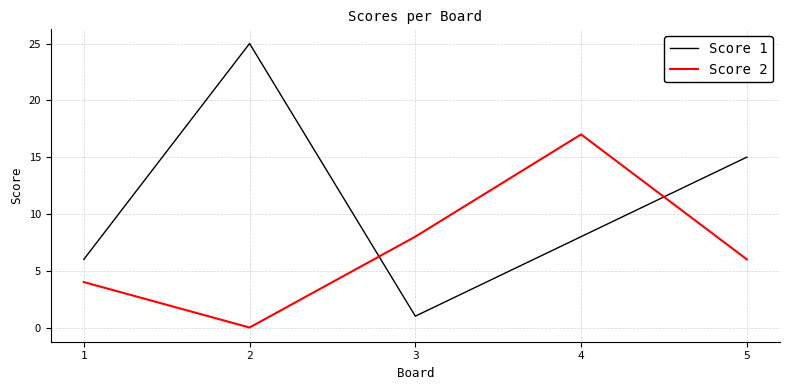

Between 4 and 5, which series saw the biggest shift?

Score 2